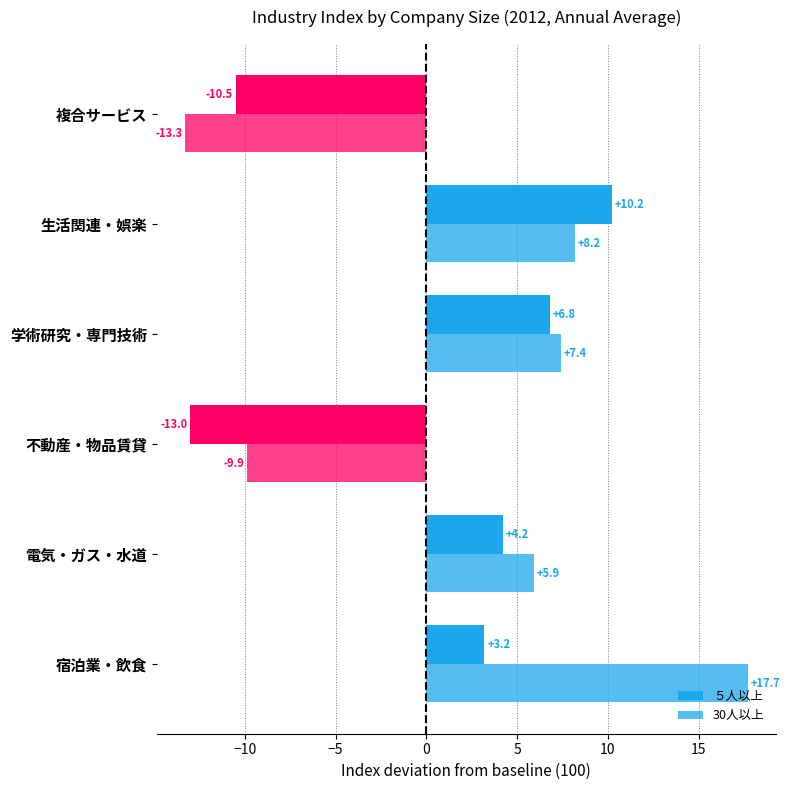

How many distinct data groups are displayed?

2